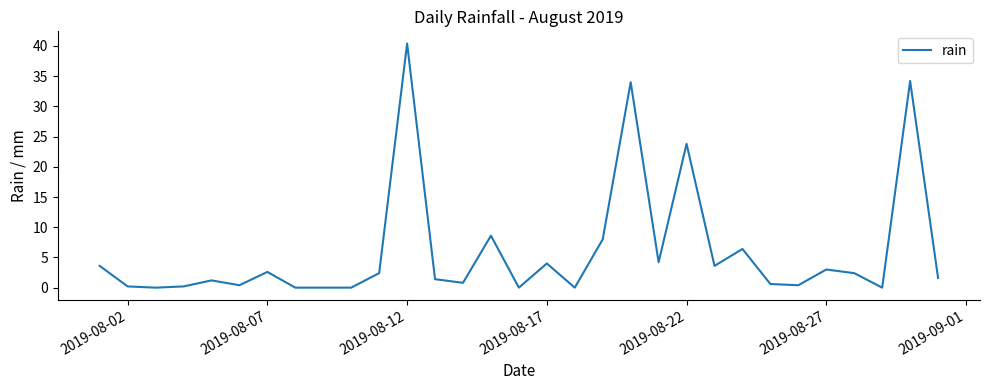

What is the difference between the maximum and minimum values?

40.4